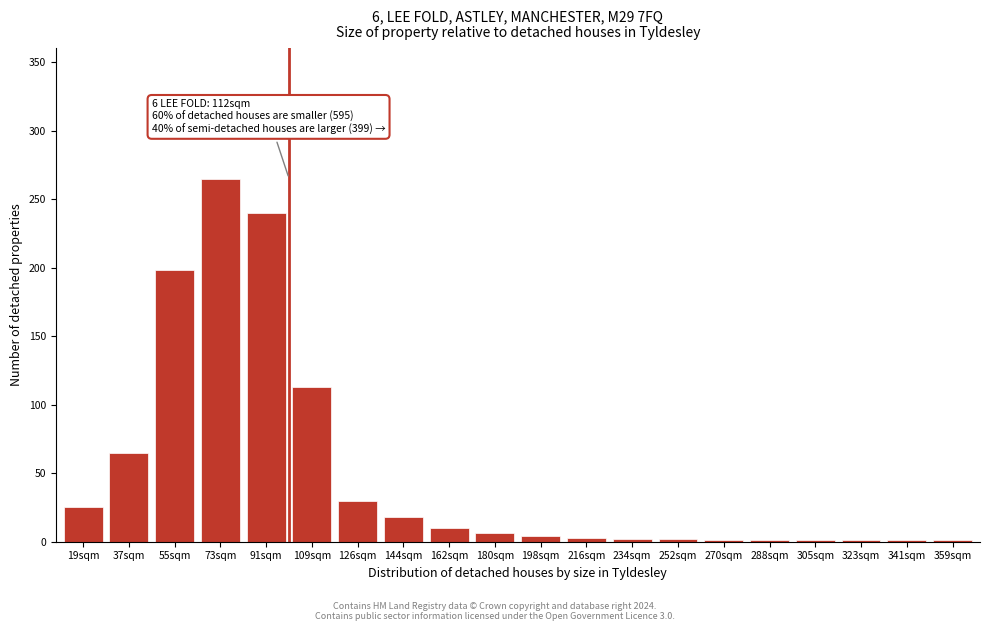

Is it true that the value at 55sqm is 198?

True